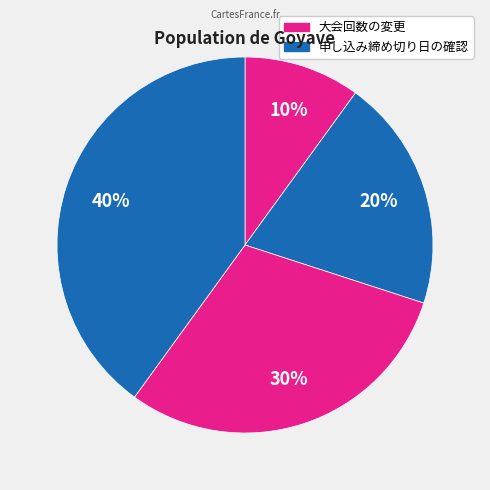

Count the number of slices in the pie.

4